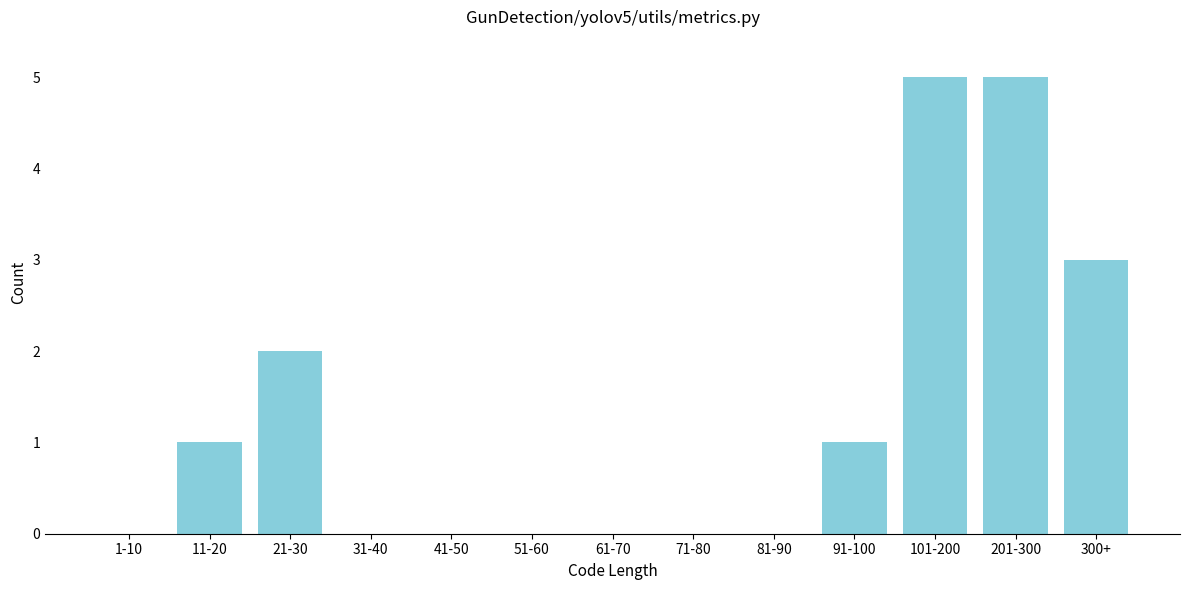

Reading left to right, what are all the values shown in this chart?

1-10=0	11-20=1	21-30=2	31-40=0	41-50=0	51-60=0	61-70=0	71-80=0	81-90=0	91-100=1	101-200=5	201-300=5	300+=3